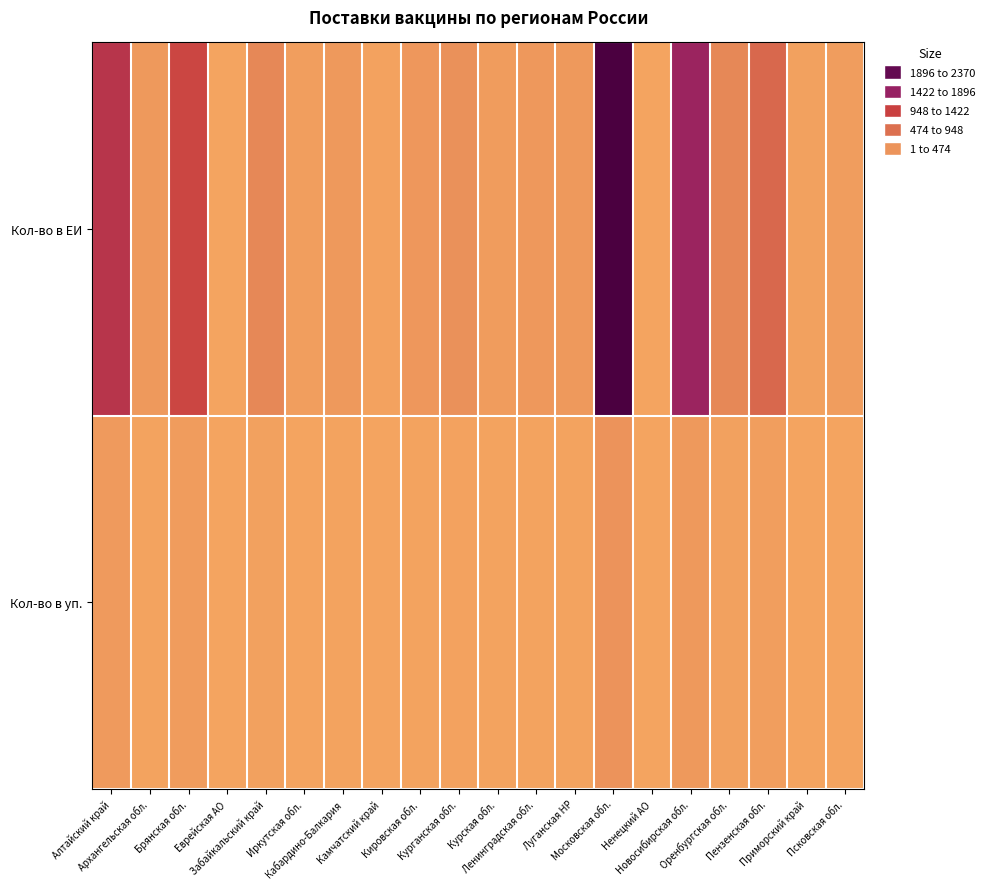

Which series changed the most between Алтайский край and Луганская НР?

Кол-во в ЕИ